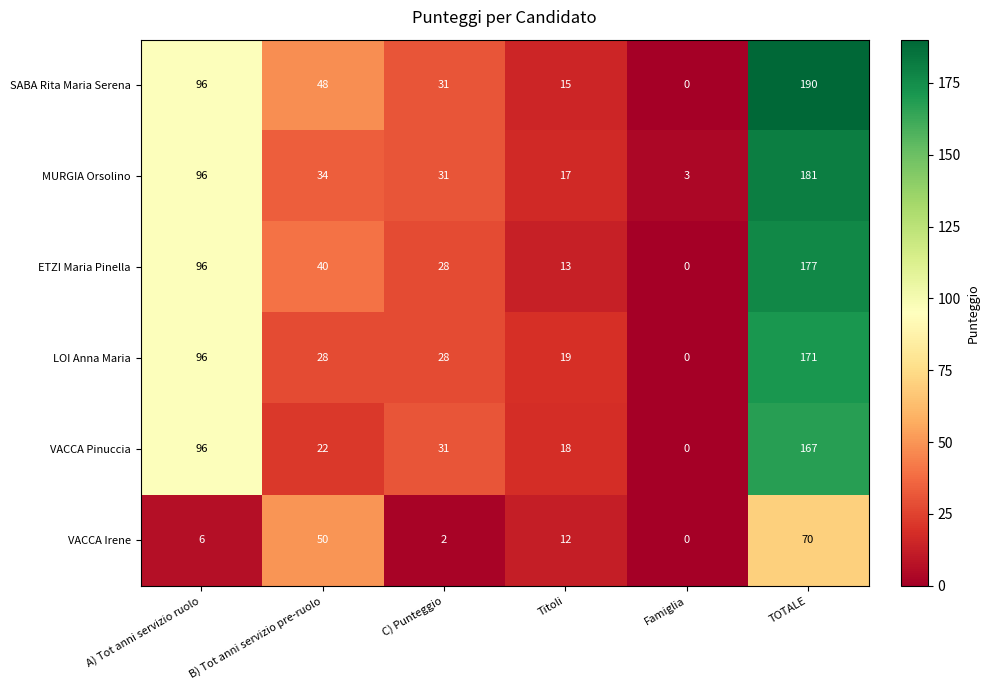

Where is MURGIA Orsolino nearest to the value 92?

A) Tot anni servizio ruolo